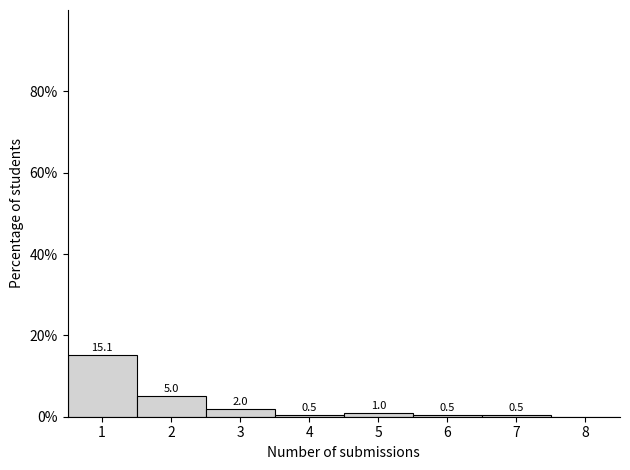

Which range on the x-axis has the tallest bar?

0.5 to 1.5